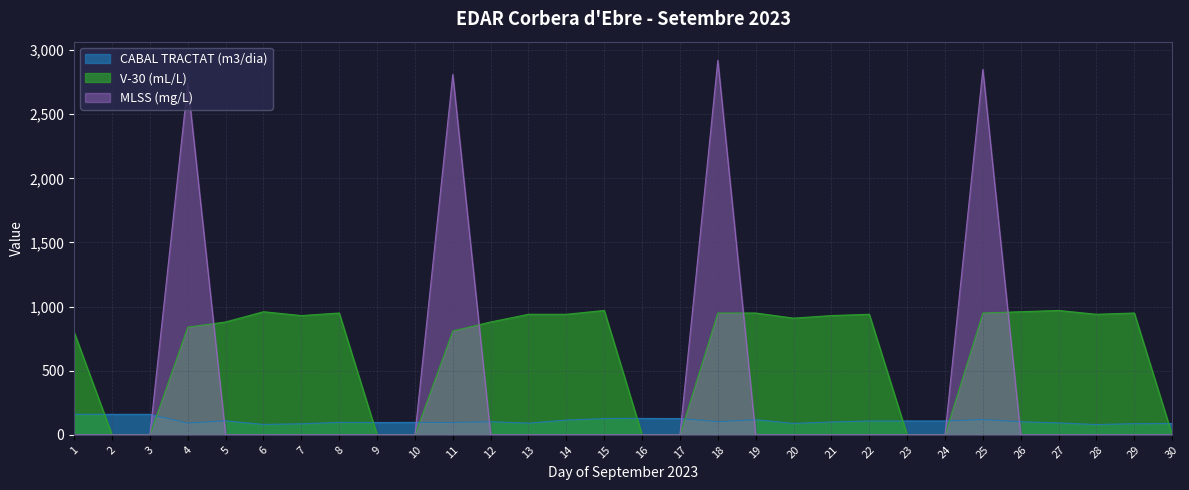

What is the highest value of the CABAL TRACTAT (m3/dia) series?

160